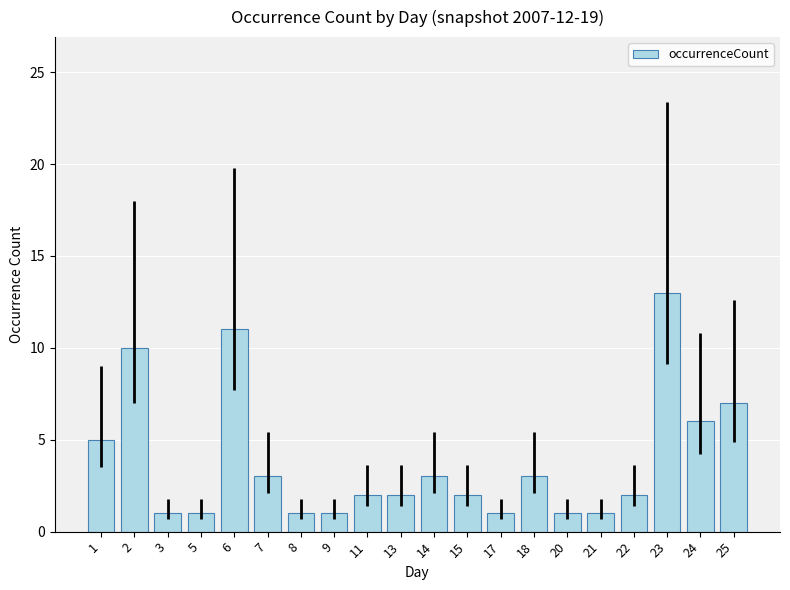

How many bars are there in total?

20